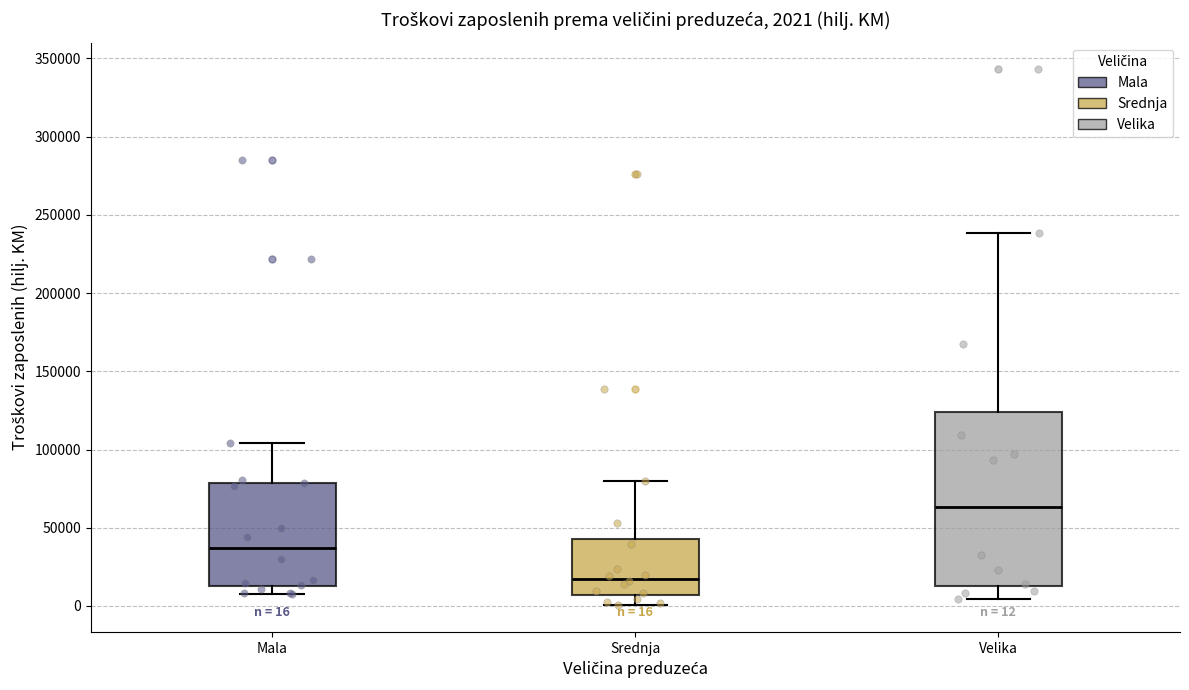

Which box's median line is the highest?

Velika